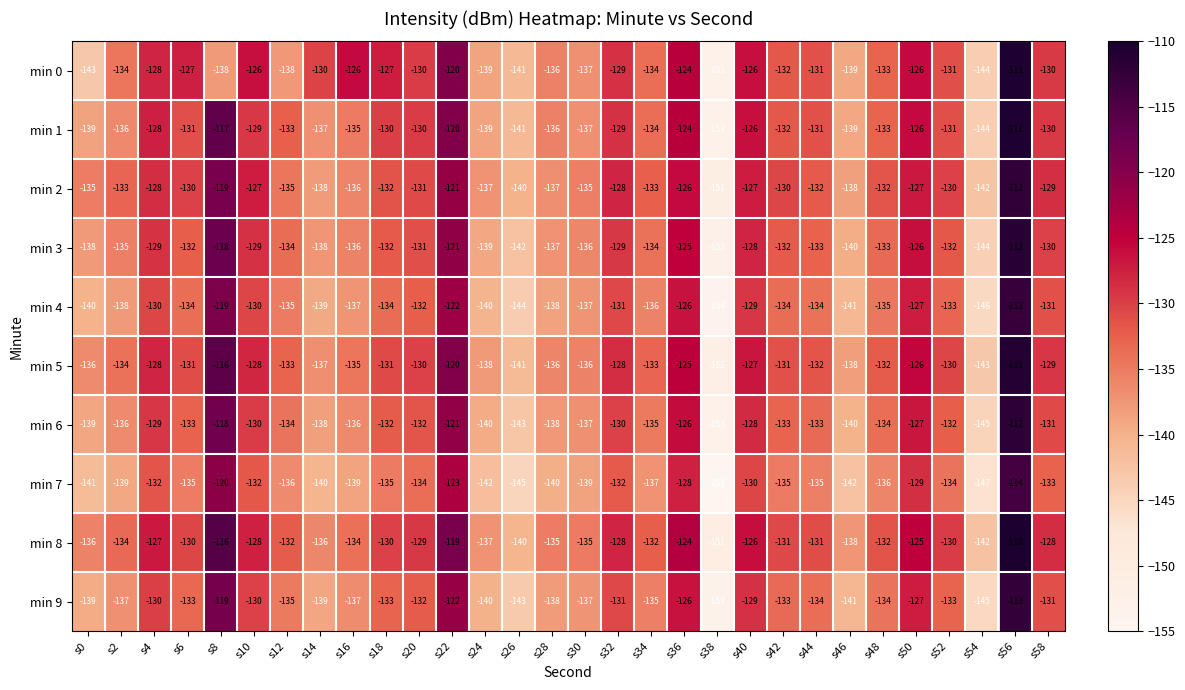

How many categories are shown in the chart?

30